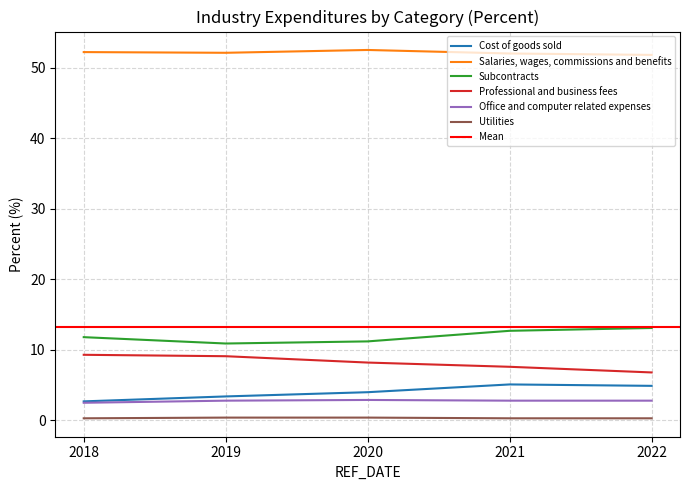

True or false: Subcontracts and Cost of goods sold cross at least once.

False